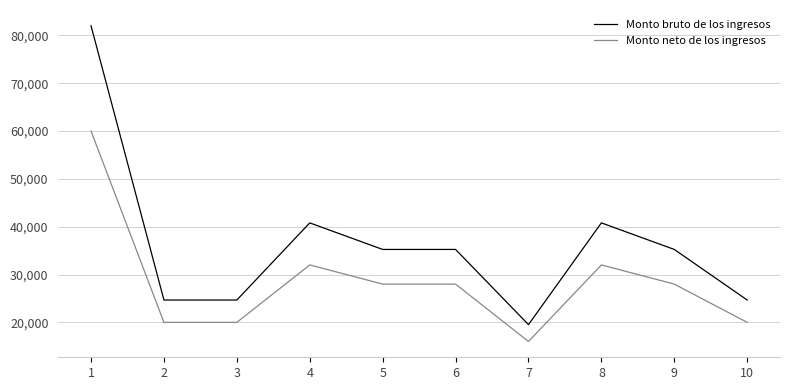

Is this an area chart (filled region under the line)?

No